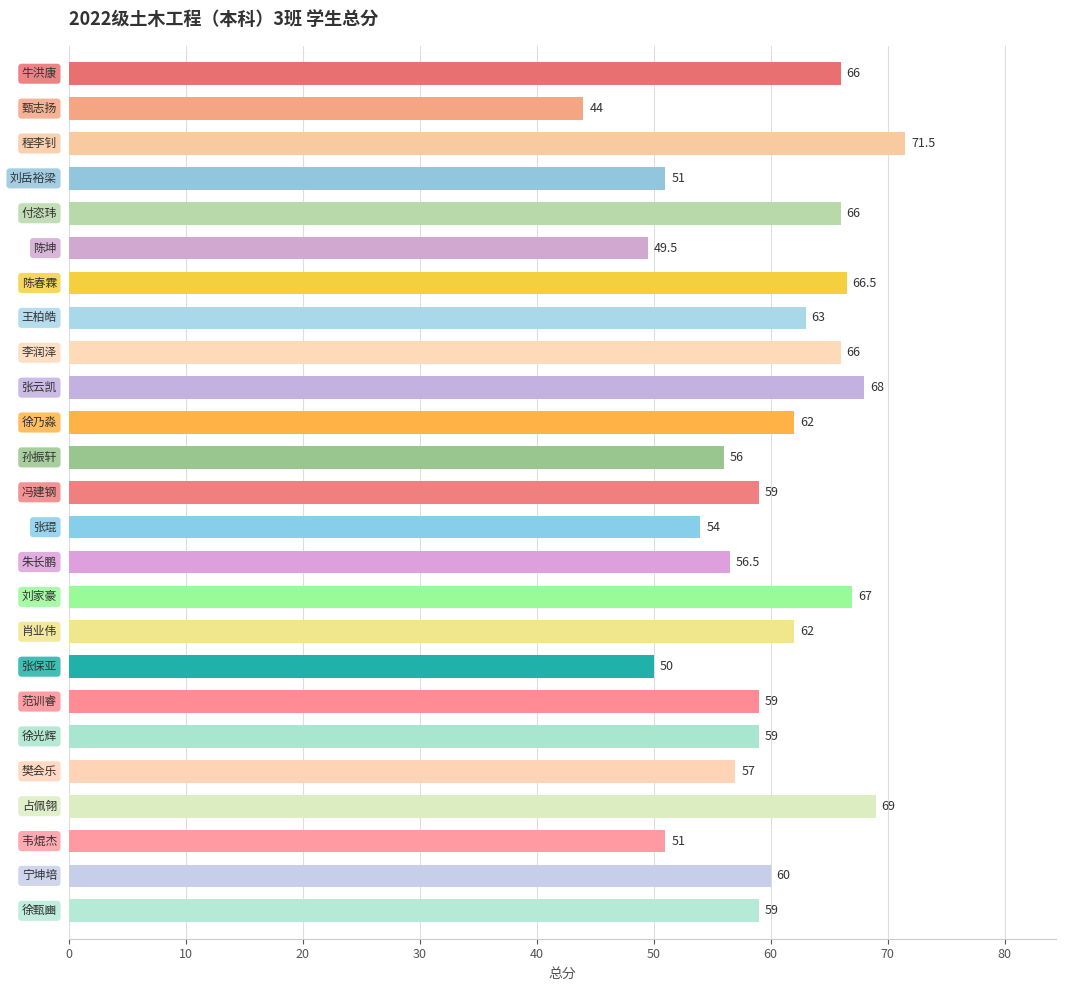

Count the number of data series in this chart.

1